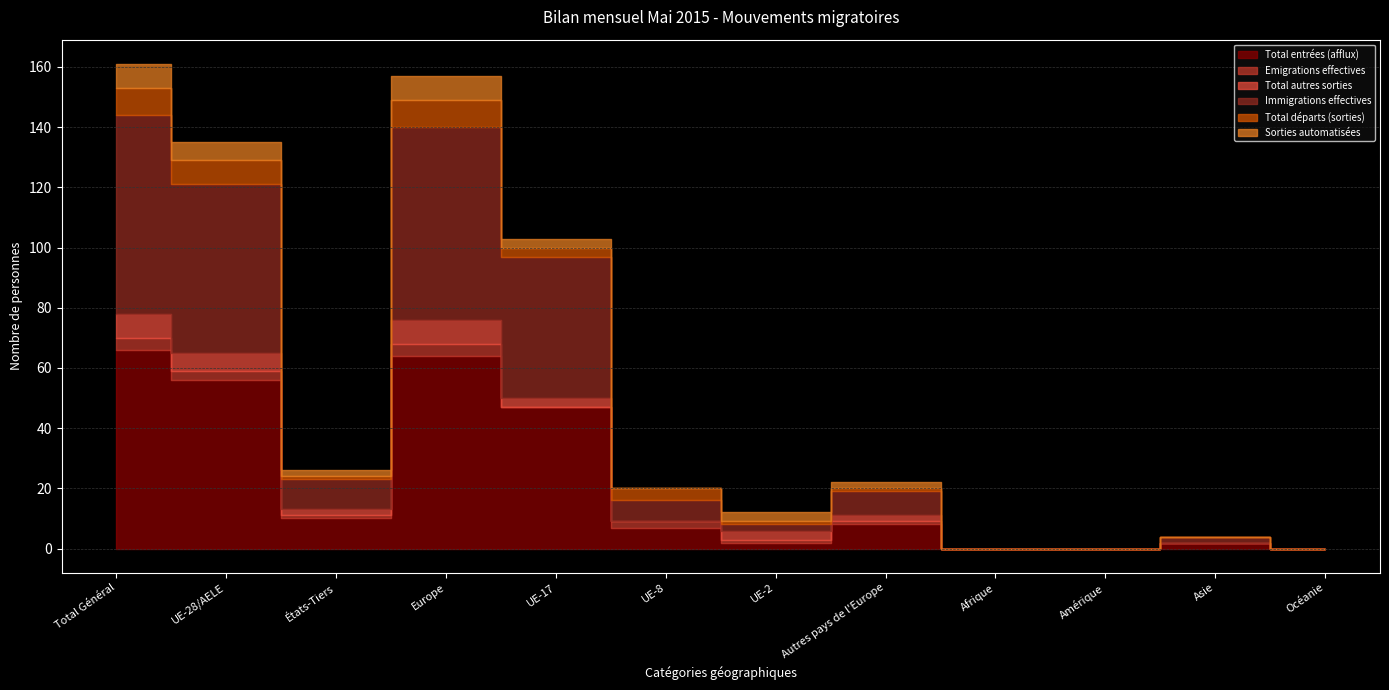

At which category is the sum across all series the highest?

Total Général